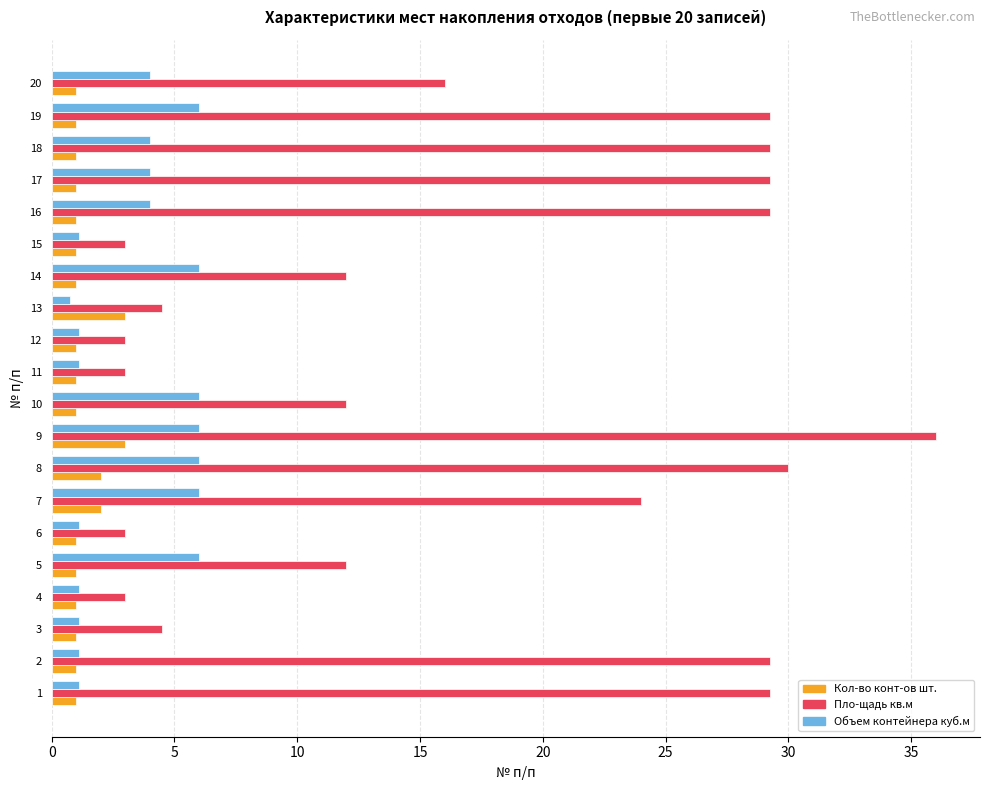

How many series are shown in this chart?

3